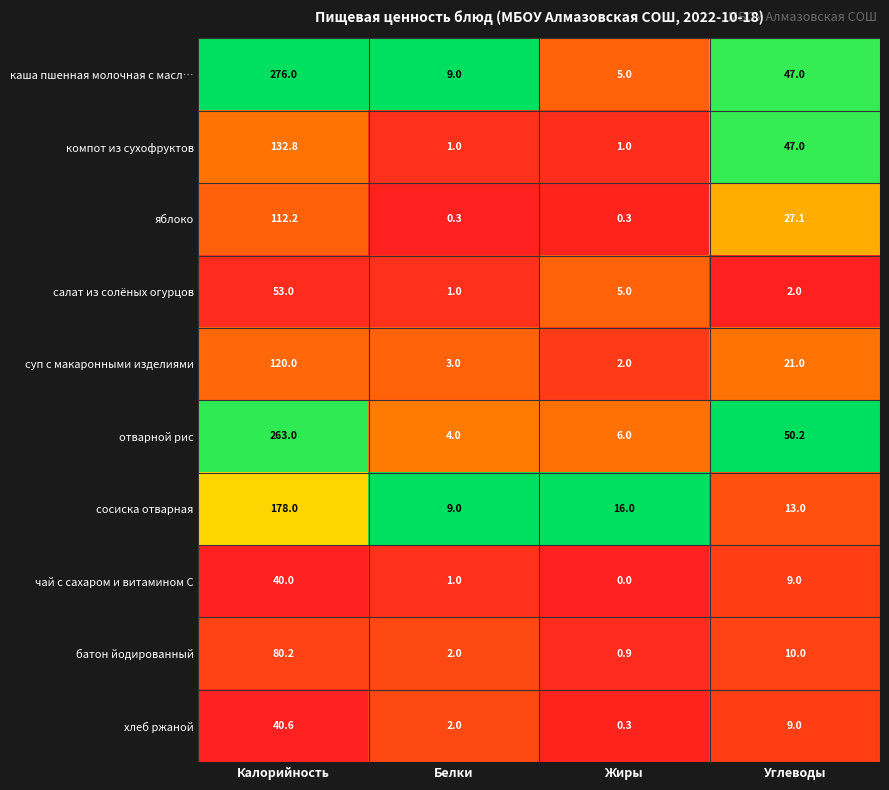

Is it true that хлеб ржаной equals 15.8 at Углеводы?

False